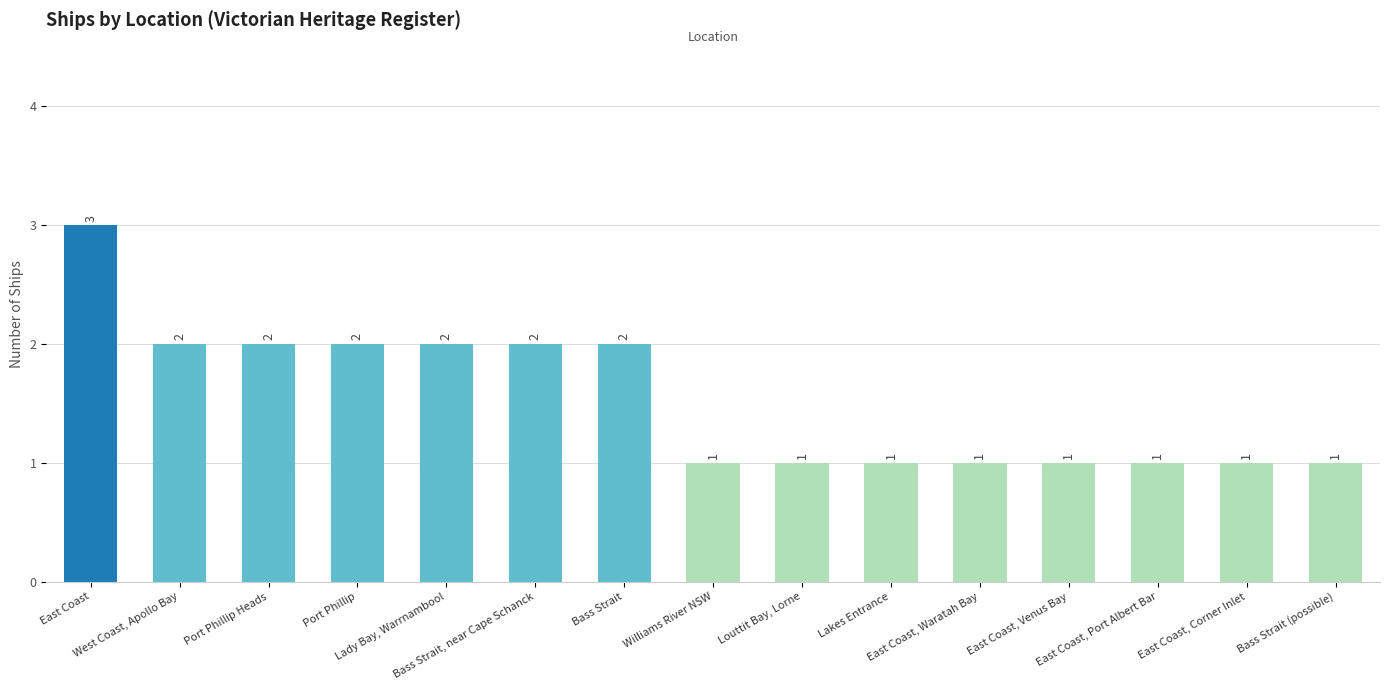

How many data points are above 1?

7